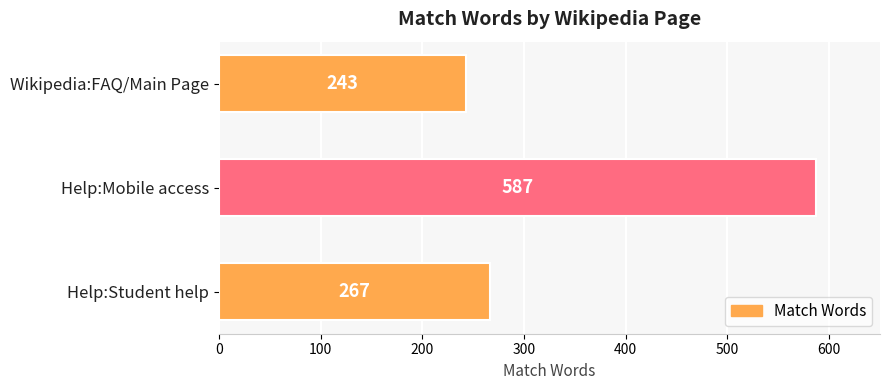

Which has a higher value, Wikipedia:FAQ/Main Page or Help:Mobile access?

Help:Mobile access